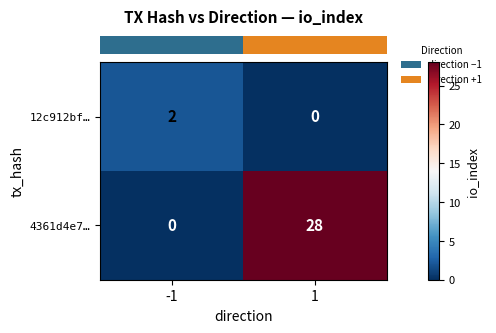

Reading left to right, transcribe all the data shown in this chart.

12c912bf…: 2	0
4361d4e7…: 0	28